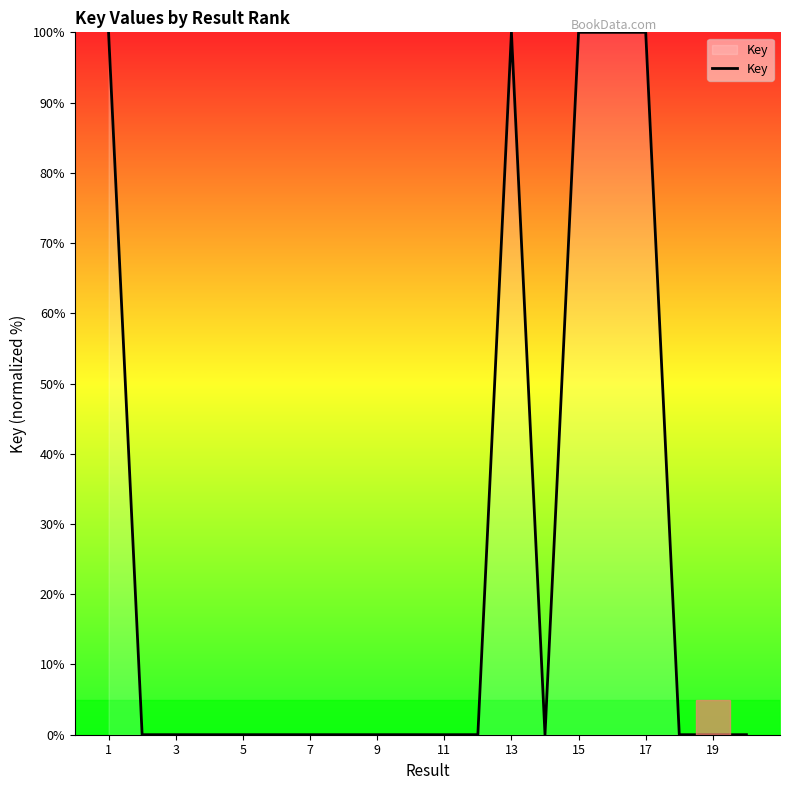

What is the difference between the maximum and minimum values?

100.0